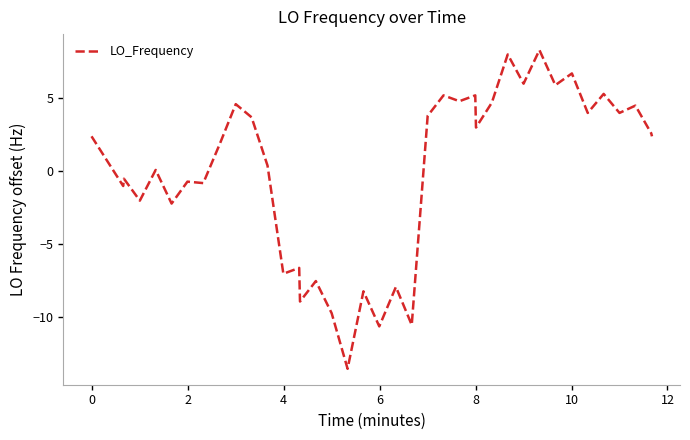

What is the difference between the maximum and minimum values?

21.8